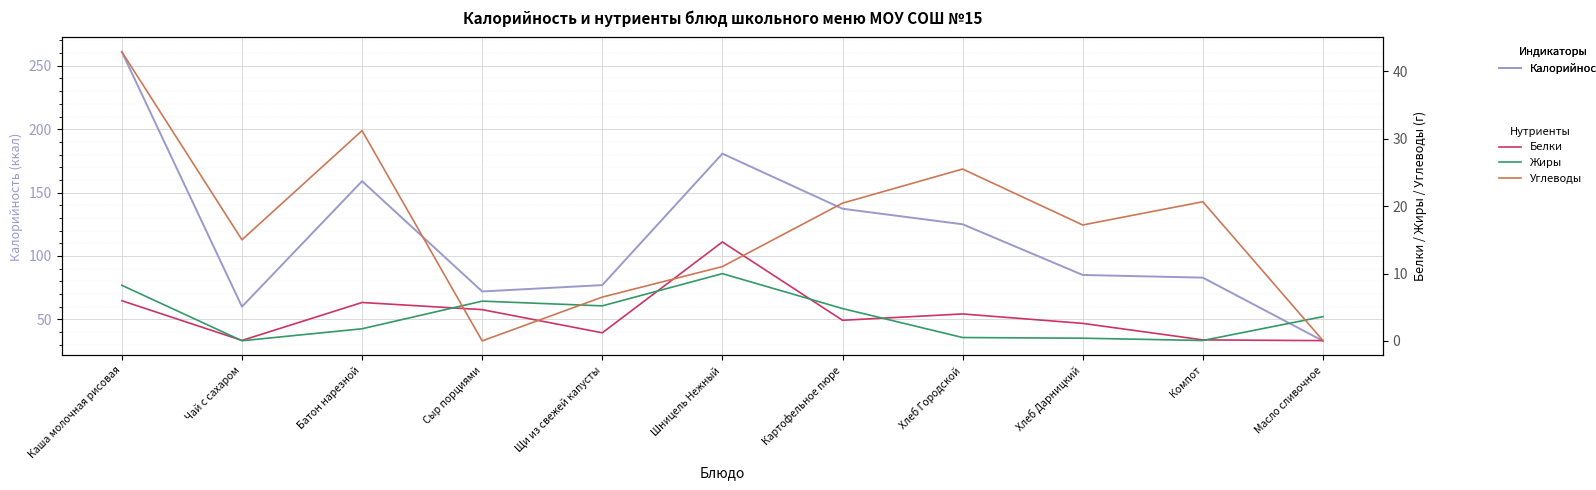

How many lines are shown in the chart?

4